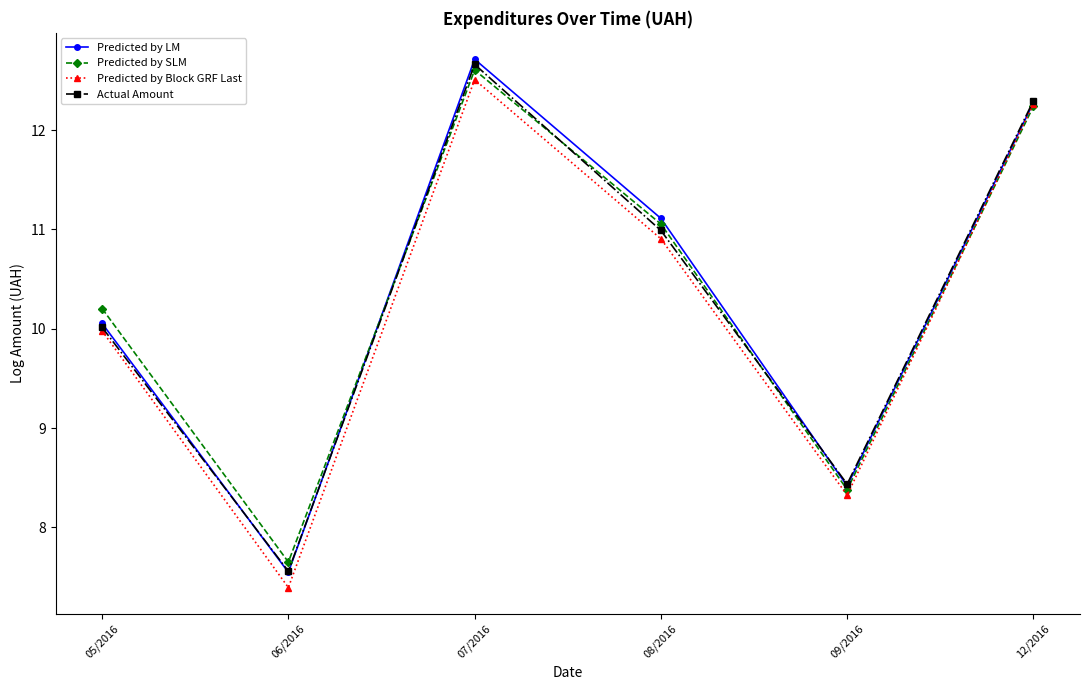

What is the difference between the second highest and minimum values in the Predicted by LM series?

4.7